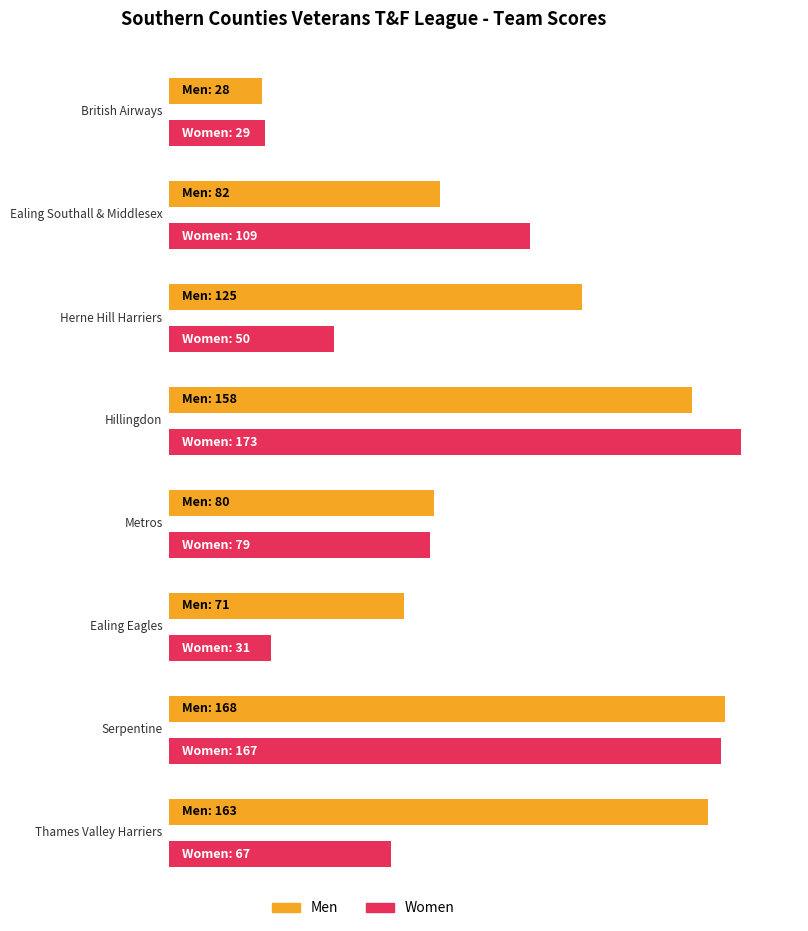

Reading left to right, extract all data points from this chart.

Men: British Airways=28	Ealing Southall & Middlesex=82	Herne Hill Harriers=125	Hillingdon=158	Metros=80	Ealing Eagles=71	Serpentine=168	Thames Valley Harriers=163
Women: British Airways=29	Ealing Southall & Middlesex=109	Herne Hill Harriers=50	Hillingdon=173	Metros=79	Ealing Eagles=31	Serpentine=167	Thames Valley Harriers=67